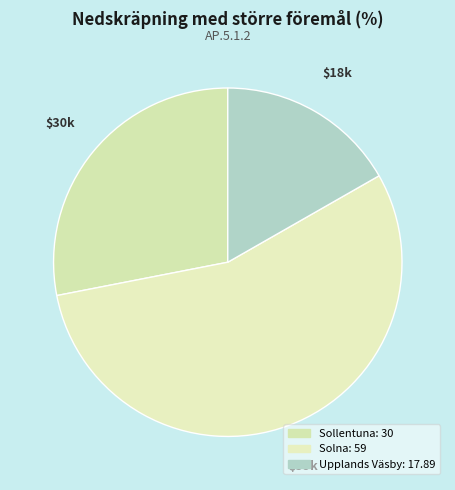

How many segments does this pie chart have?

3